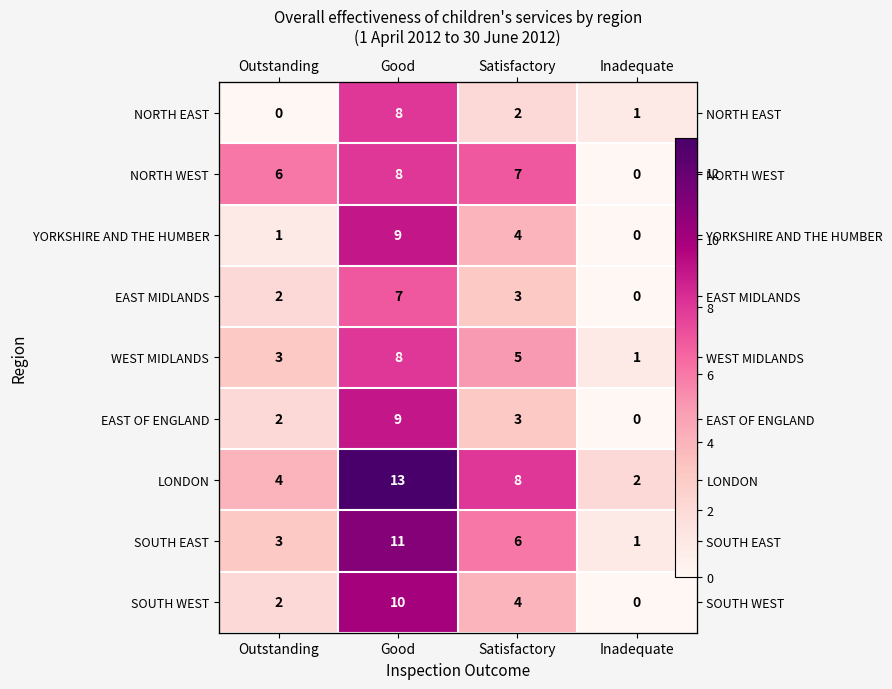

At Outstanding, list the series in order from largest to smallest.

NORTH WEST, LONDON, WEST MIDLANDS, SOUTH EAST, EAST MIDLANDS, EAST OF ENGLAND, SOUTH WEST, YORKSHIRE AND THE HUMBER, NORTH EAST